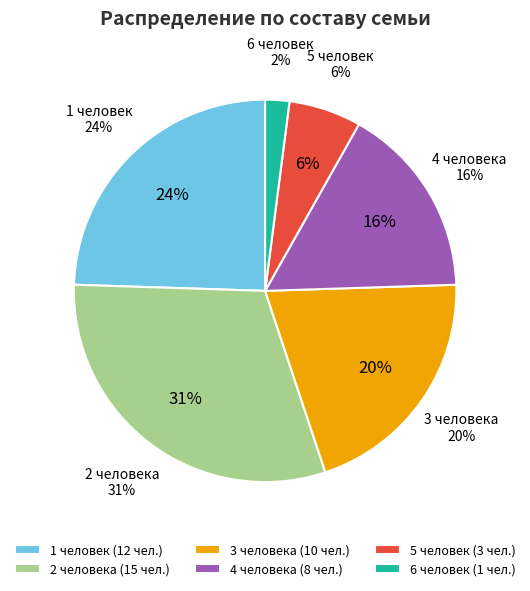

Is 2 человека the majority of the pie?

No